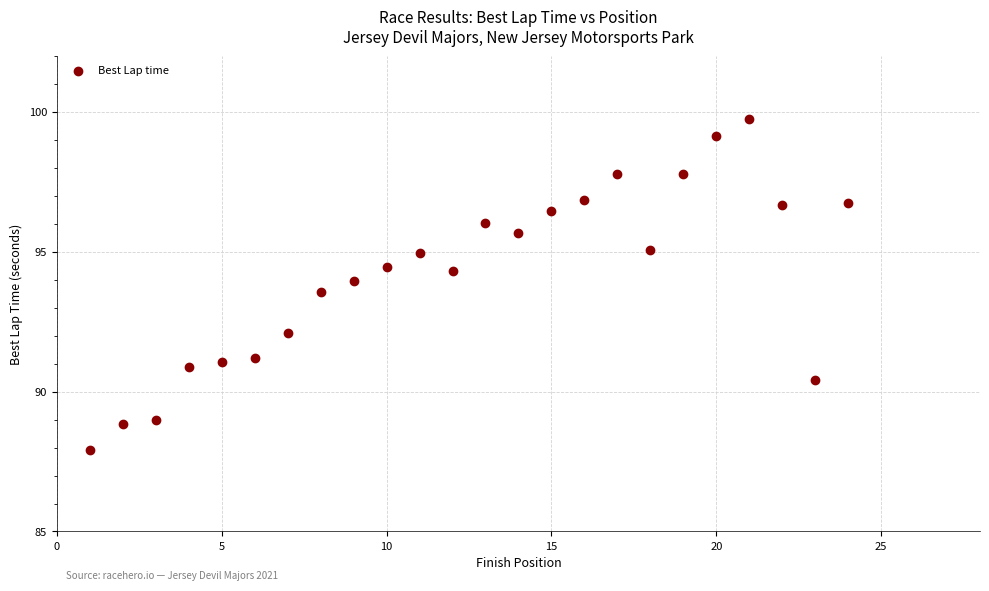

What is the range of X values (max minus min)?

23.0